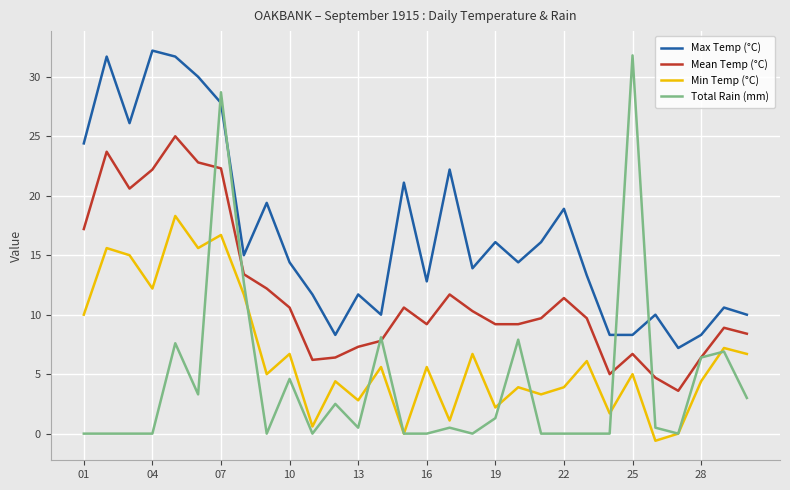

What is the greatest value displayed?

32.2